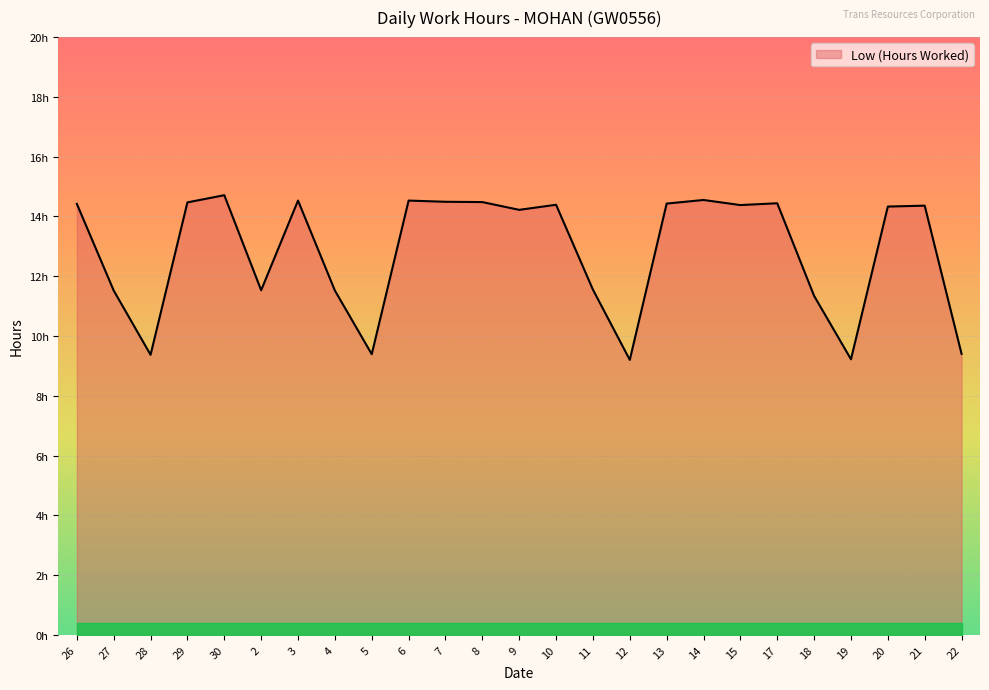

At which category does the data reach its first local valley?

28